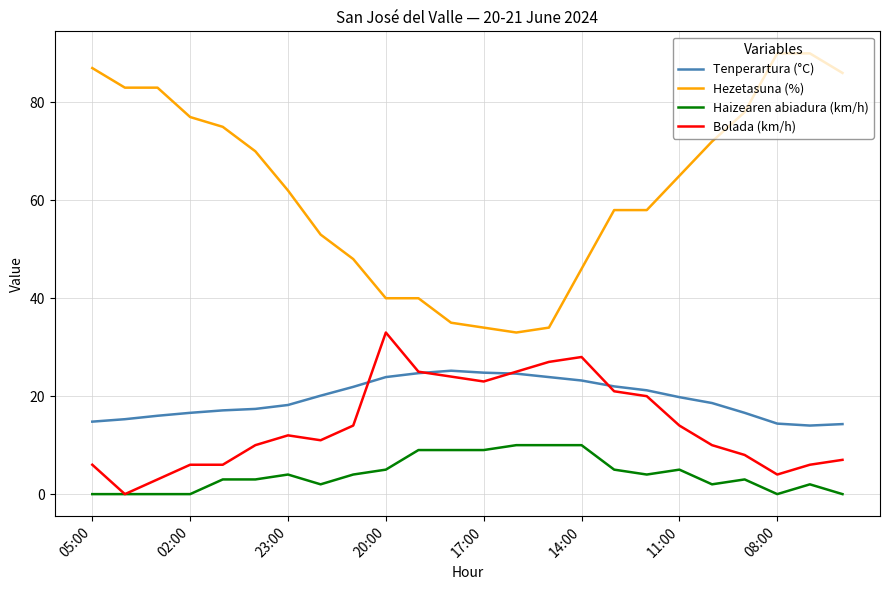

True or false: Haizearen abiadura (km/h) and Tenperartura (°C) cross at least once.

False